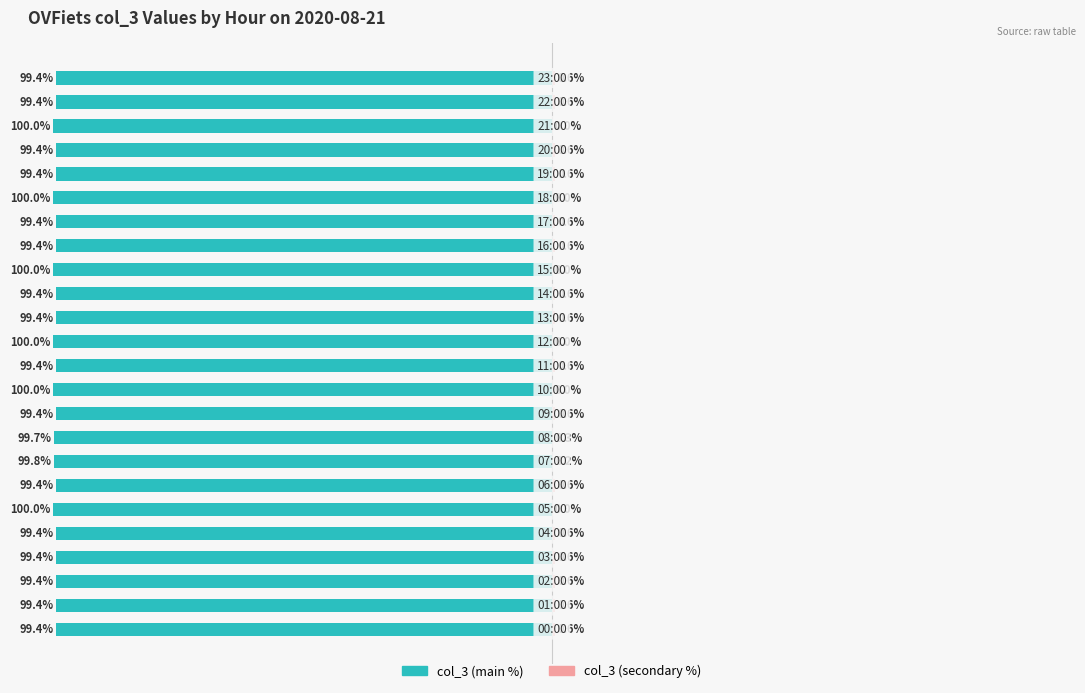

List the series in order of their peak value, lowest first.

col_3 (main), col_3 (secondary)